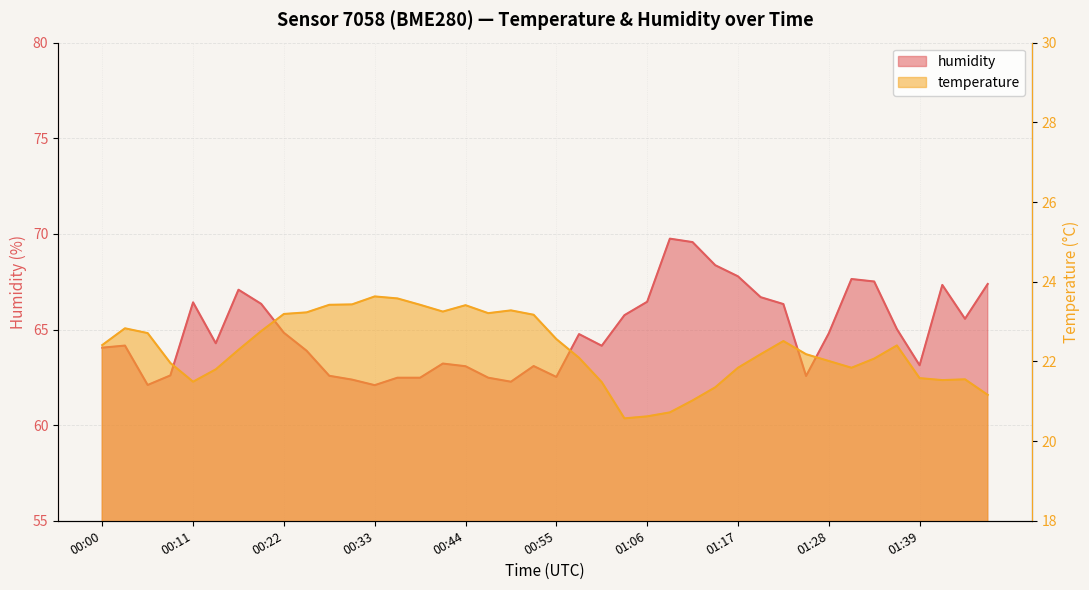

The humidity series shows 63.1 at 00:52. True or false?

True